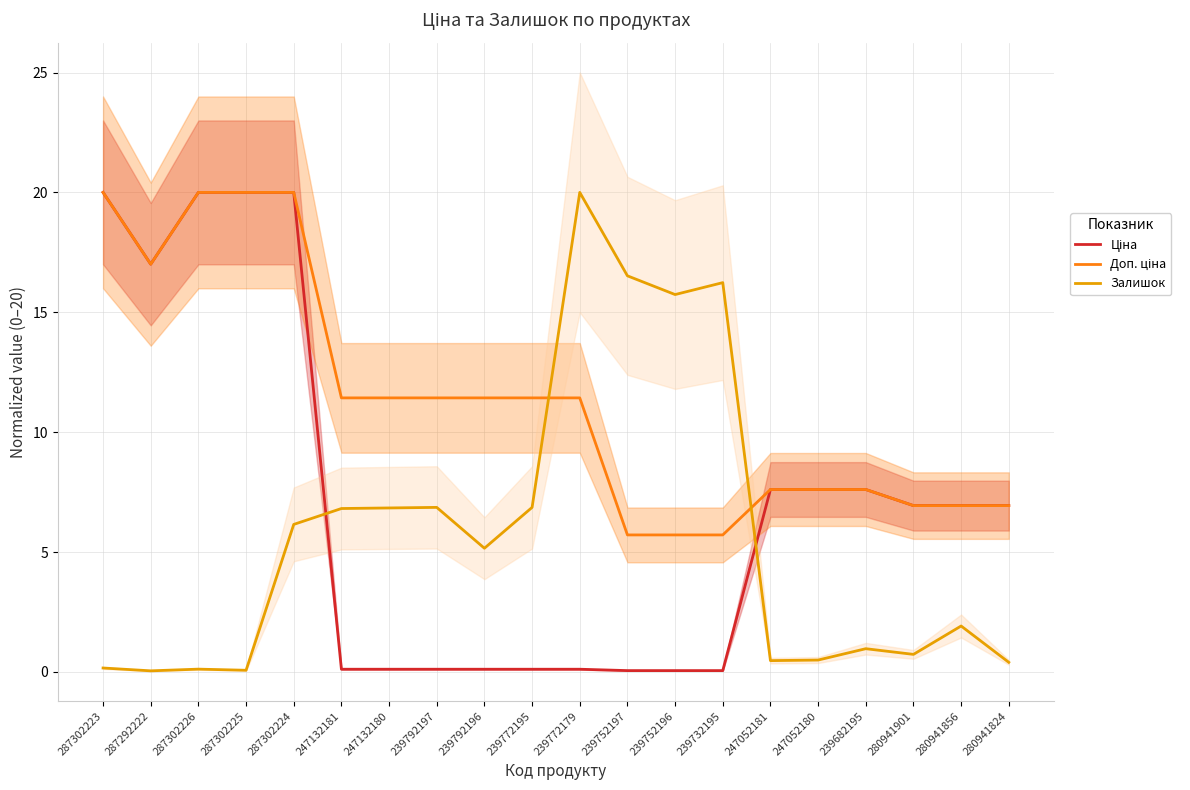

Where does the Ціна series first go above 6?

287302223